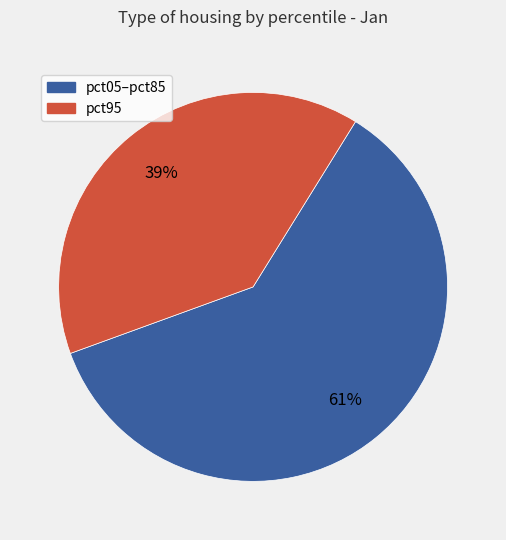

To the nearest percent, what is the average slice percentage?

50%